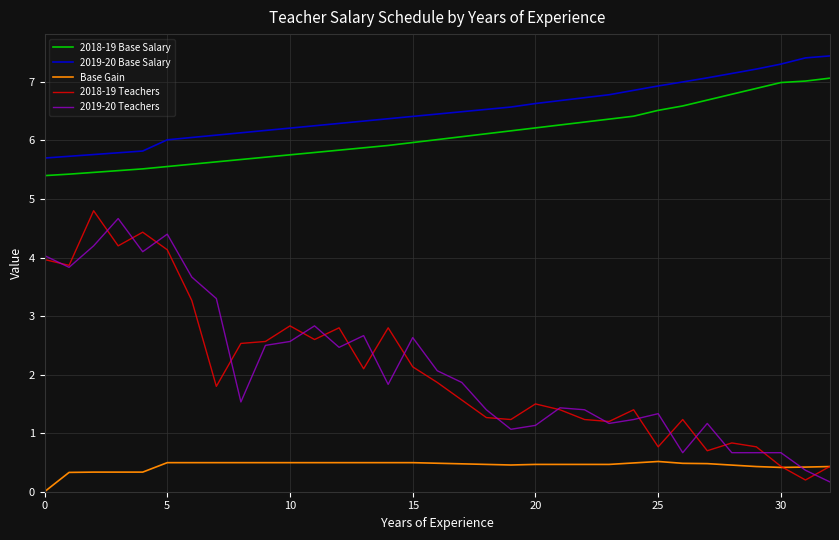

At how many categories does at least one series exceed 3?

33